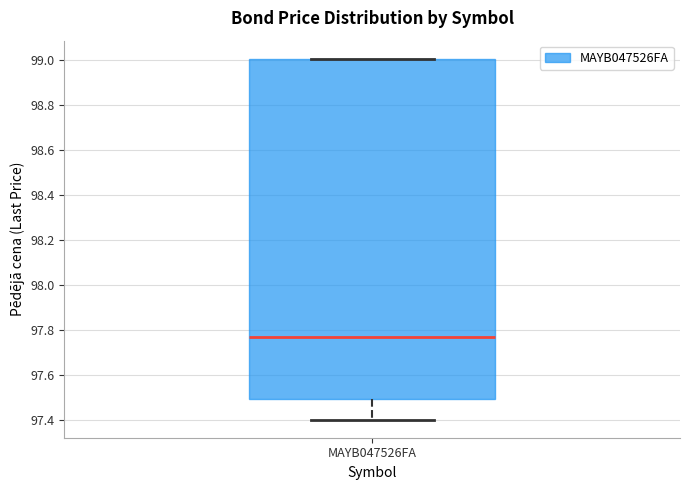

Transcribe this box plot: give where the median line is, the range the box spans, and where the two whiskers end, as read against the y-axis. The values are not printed on the chart, so give them approximately, as read against the axis.

median 97.76, box 97.50 to 99.00, whiskers 97.40 to 99.00